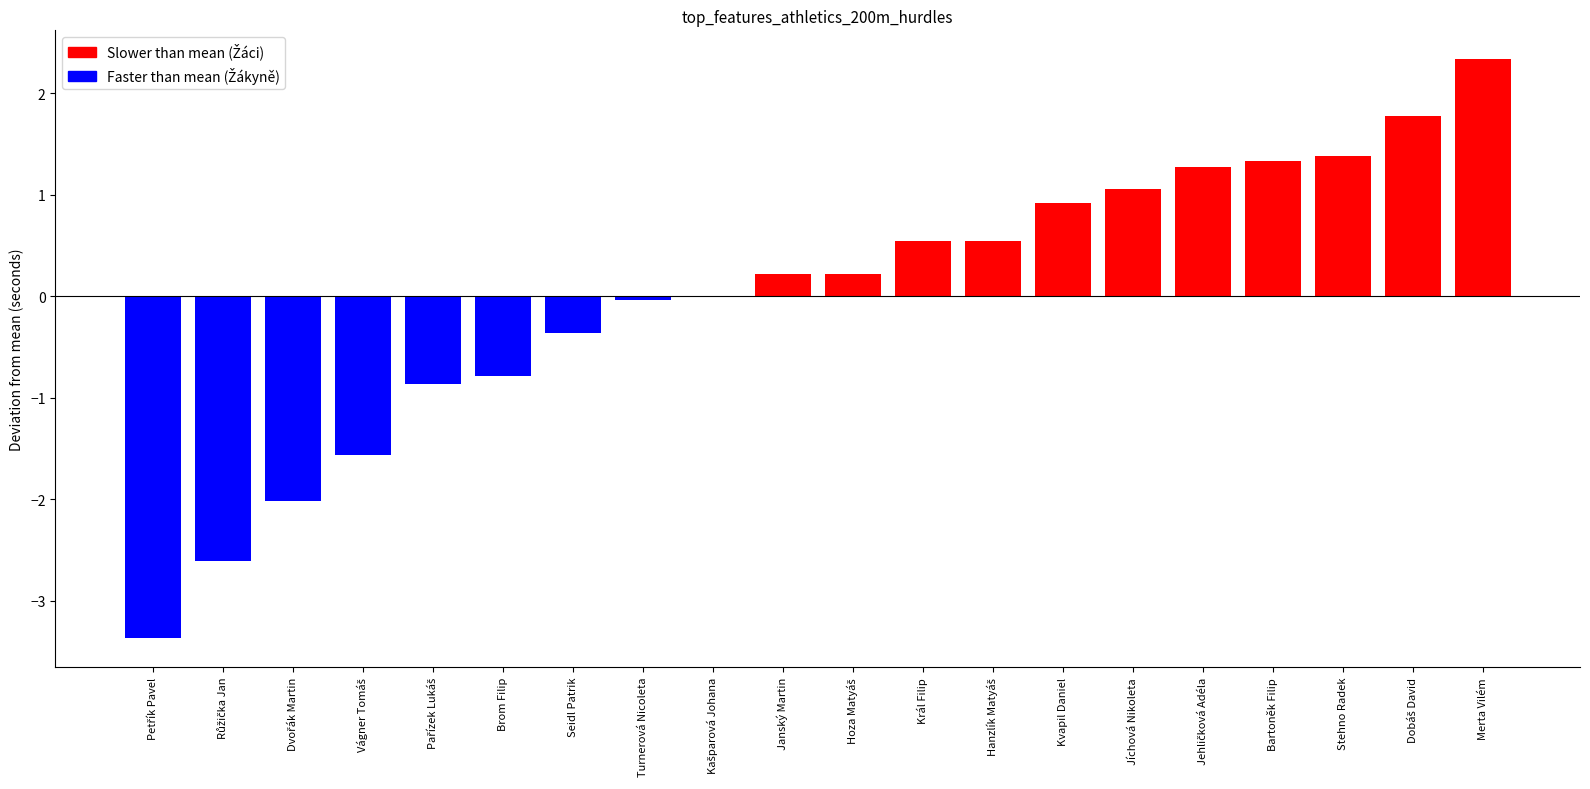

What is the maximum value shown in the chart?

2.3